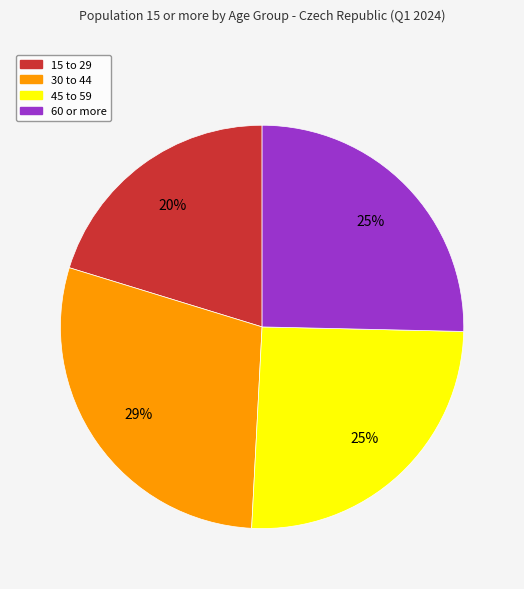

Do 15 to 29 and 60 or more together represent more than half of the pie?

No